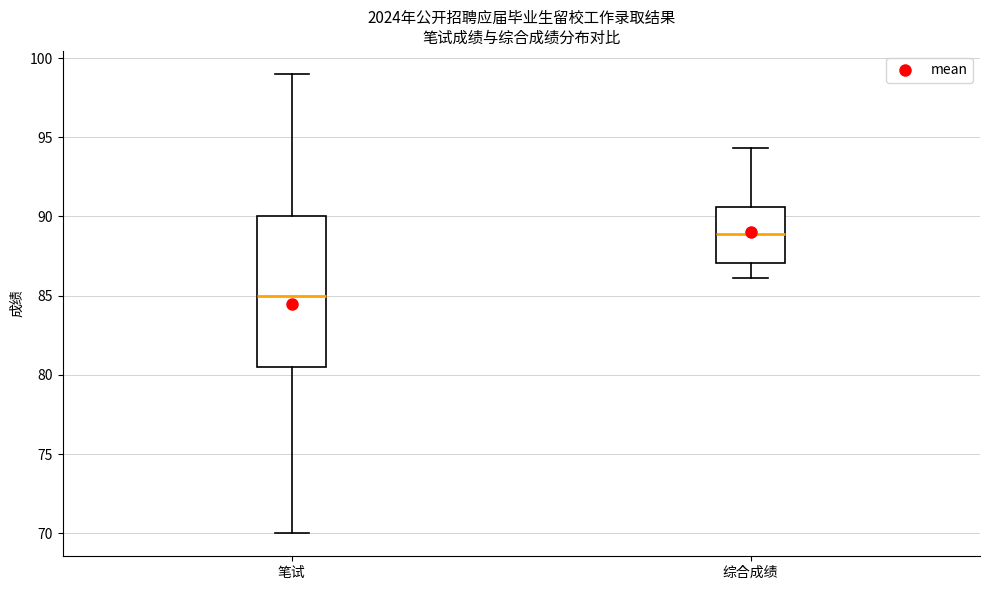

Reading left to right, transcribe this box plot: for each box, give where its median line is, the range the box spans, and where its two whiskers end, as read against the y-axis. The values are not printed on the chart, so give them approximately, as read against the axis.

笔试: median 85.0, box 80.5 to 90.0, whiskers 70.0 to 99.0
综合成绩: median 89.0, box 87.0 to 90.5, whiskers 86.0 to 94.5